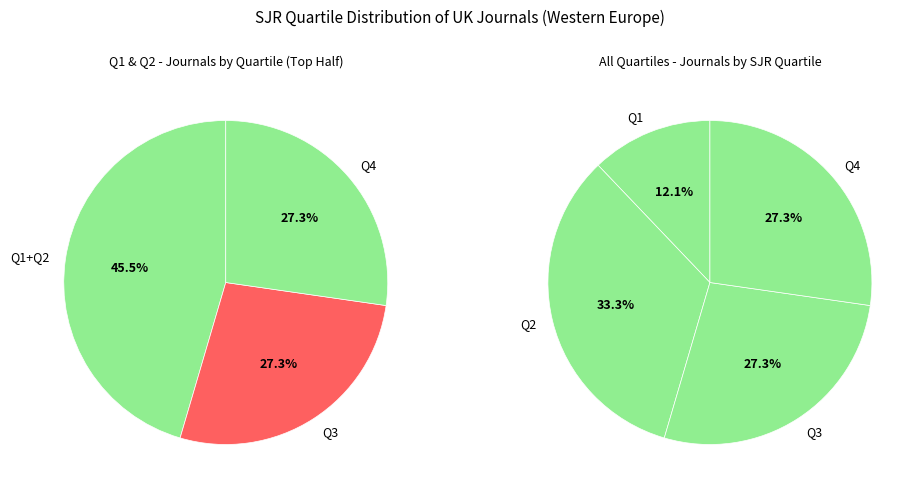

To the nearest percent, what portion does Q3 represent?

27%